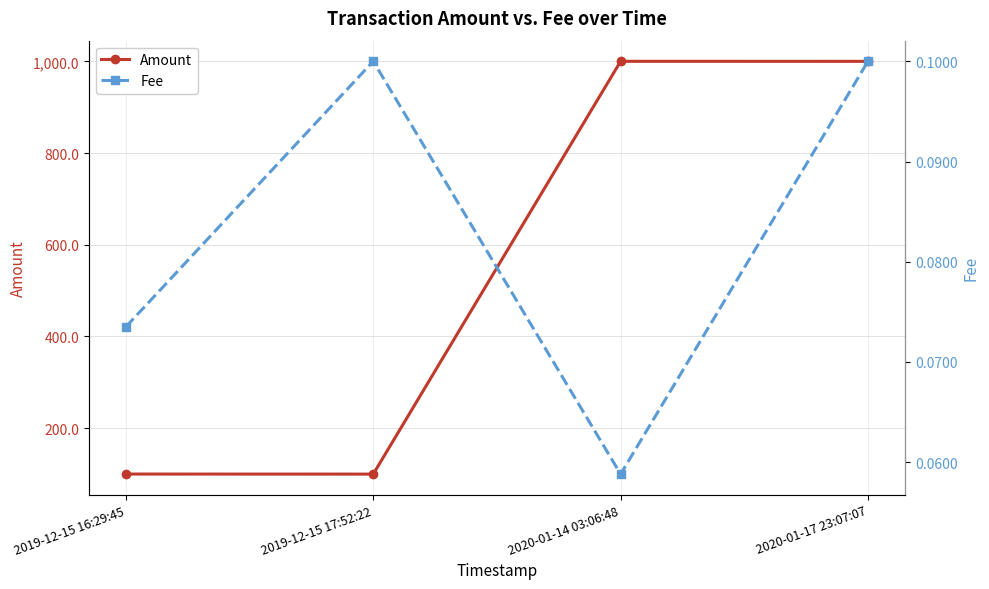

Between 2020-01-17 23:07:07 and 2019-12-15 17:52:22, which is larger?

2020-01-17 23:07:07